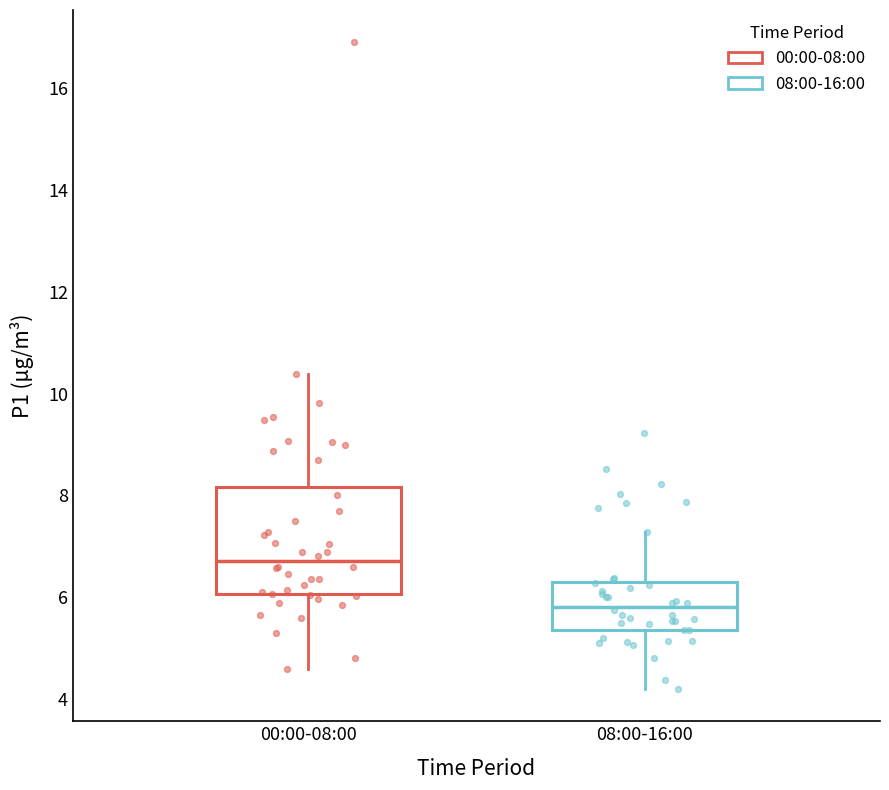

Reading left to right, transcribe this box plot: for each box, give where its median line is, the range the box spans, and where its two whiskers end, as read against the y-axis. The values are not printed on the chart, so give them approximately, as read against the axis.

00:00-08:00: median 6.8, box 6.0 to 8.2, whiskers 4.6 to 10.4
08:00-16:00: median 5.8, box 5.4 to 6.2, whiskers 4.2 to 7.2